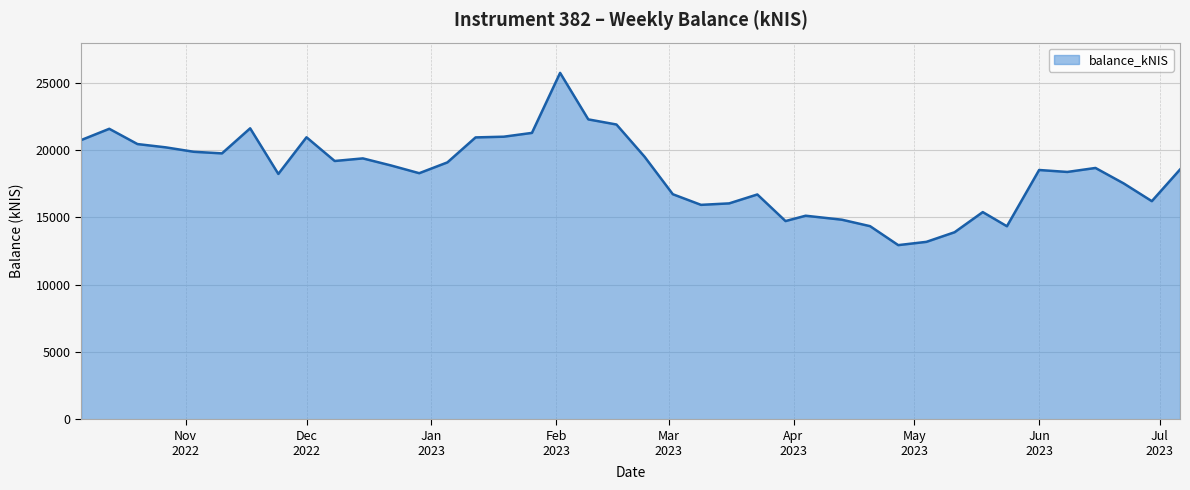

What is the smallest value displayed?

12945.0